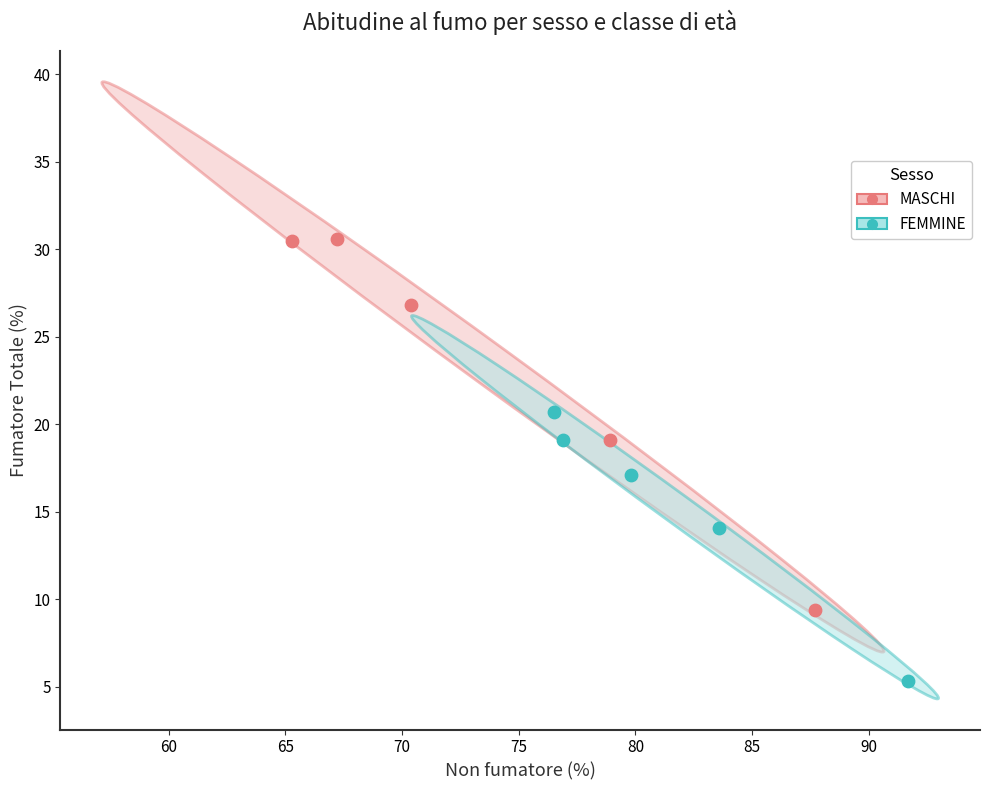

Which series reaches the maximum Y coordinate?

MASCHI